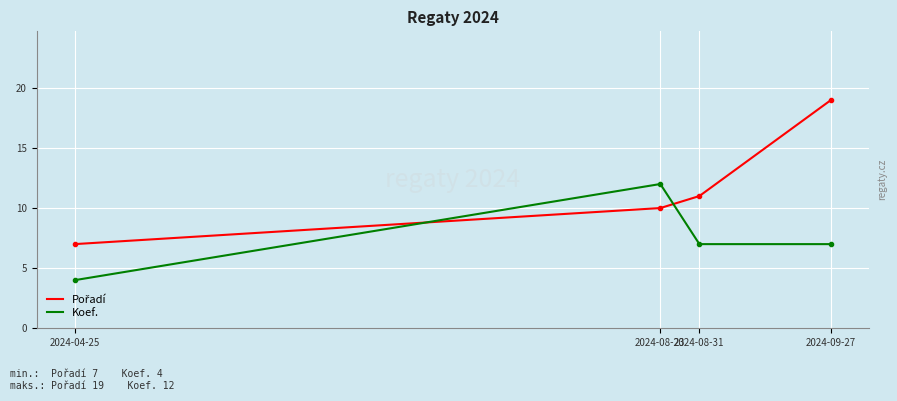

What position from the right is 2024-08-31?

2